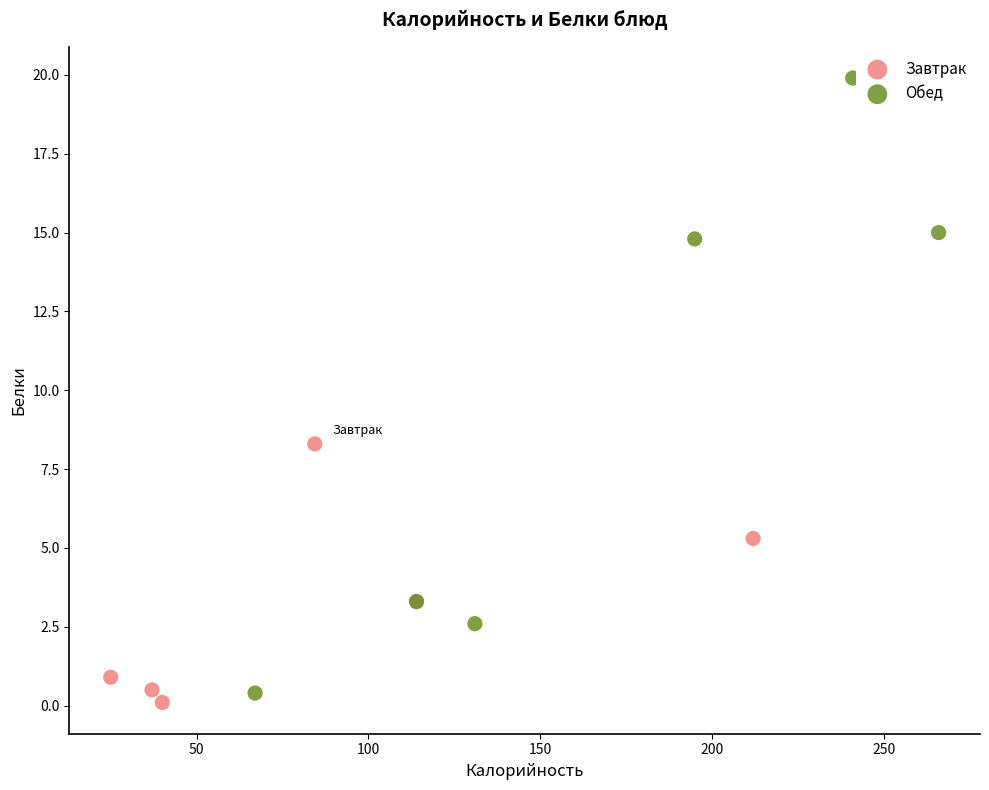

Which series has the largest Y range (max minus min)?

Обед